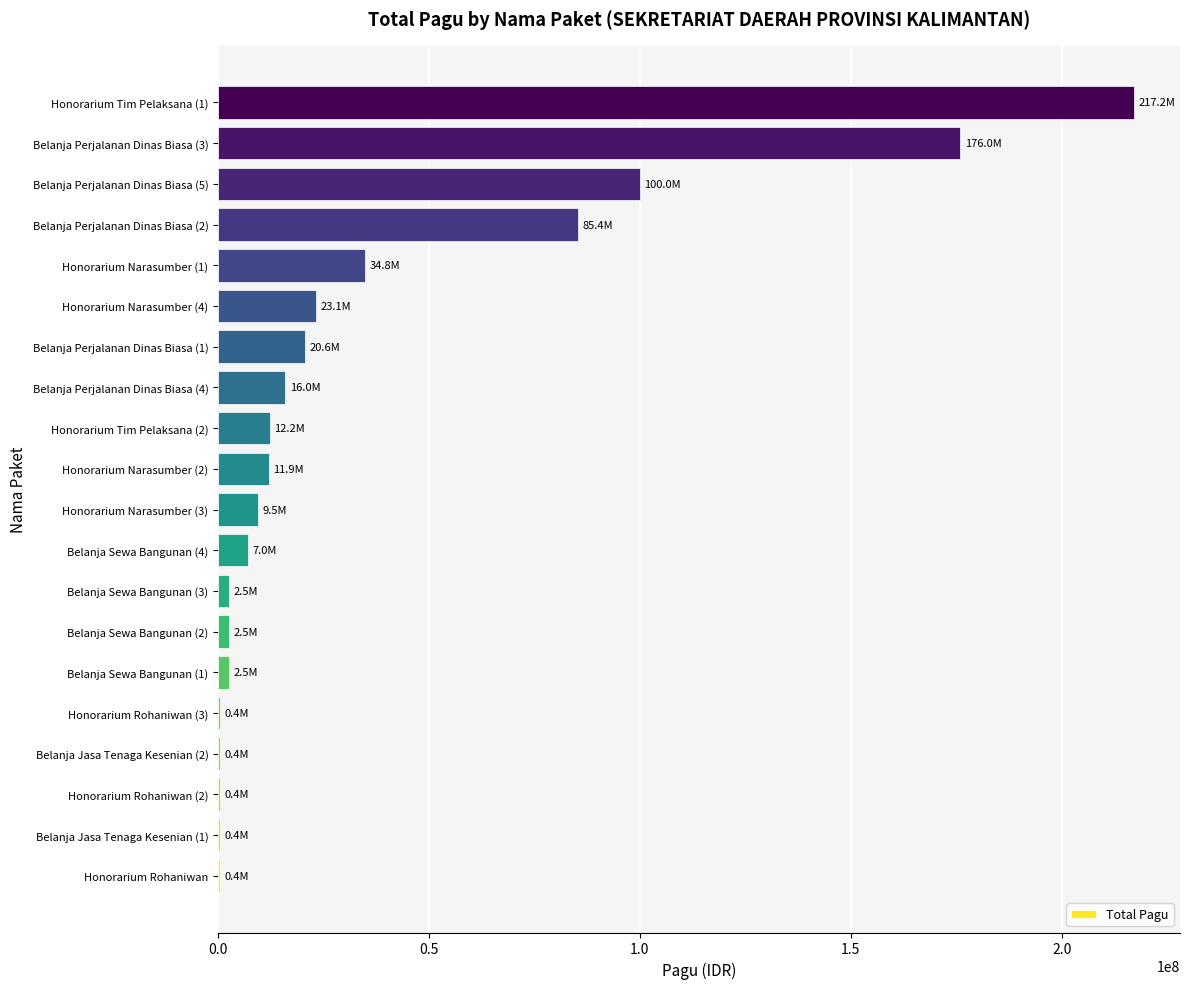

Are the bars horizontal?

Yes